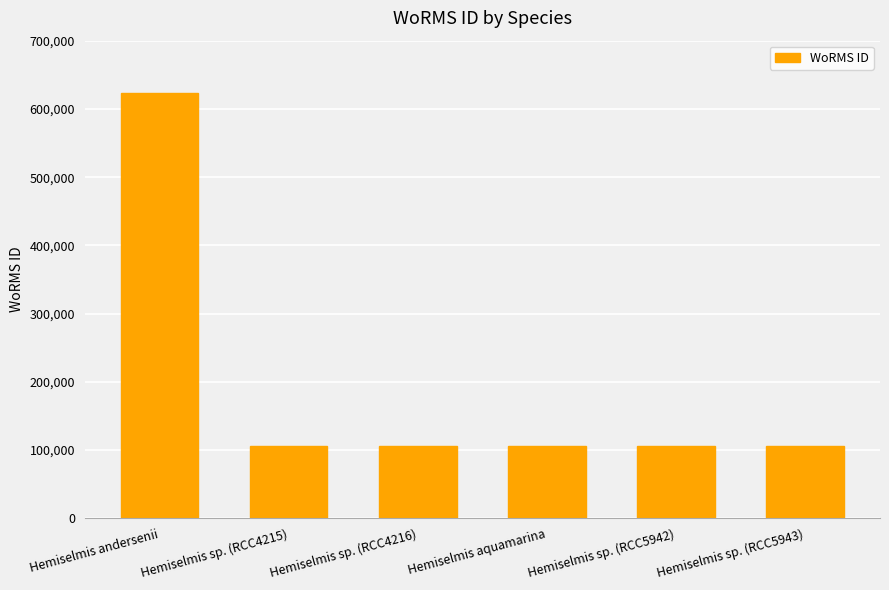

Approximately how many times larger is the value at Hemiselmis andersenii compared to Hemiselmis sp. (RCC5943)?

5.9